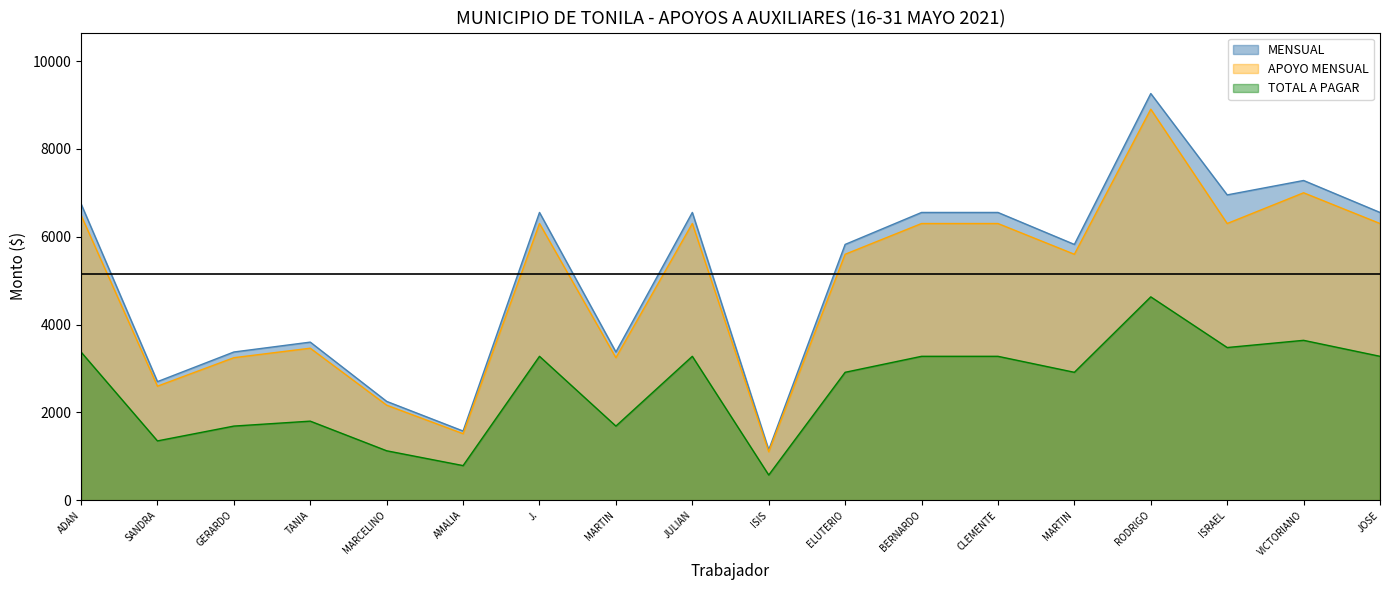

True or false: MENSUAL and APOYO MENSUAL intersect in this chart.

False